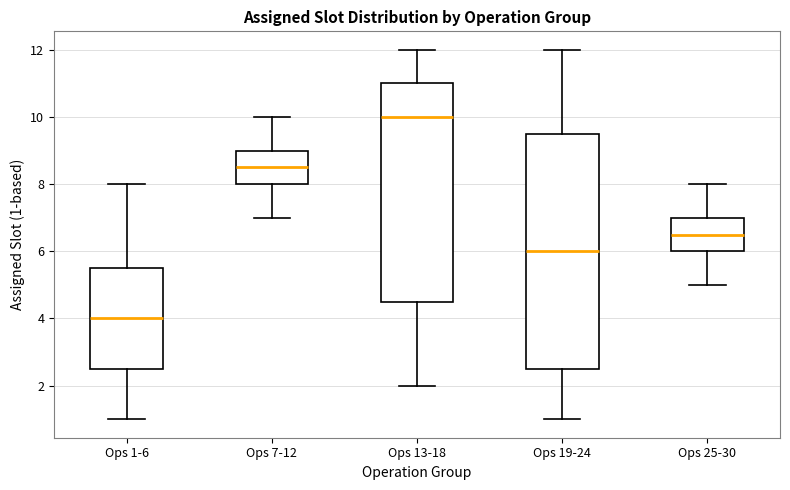

Reading left to right, transcribe this box plot: for each box, give where its median line is, the range the box spans, and where its two whiskers end, as read against the y-axis. The values are not printed on the chart, so give them approximately, as read against the axis.

Ops 1-6: median 4.0, box 2.6 to 5.6, whiskers 1.0 to 8.0
Ops 7-12: median 8.6, box 8.0 to 9.0, whiskers 7.0 to 10.0
Ops 13-18: median 10.0, box 4.6 to 11.0, whiskers 2.0 to 12.0
Ops 19-24: median 6.0, box 2.6 to 9.6, whiskers 1.0 to 12.0
Ops 25-30: median 6.6, box 6.0 to 7.0, whiskers 5.0 to 8.0